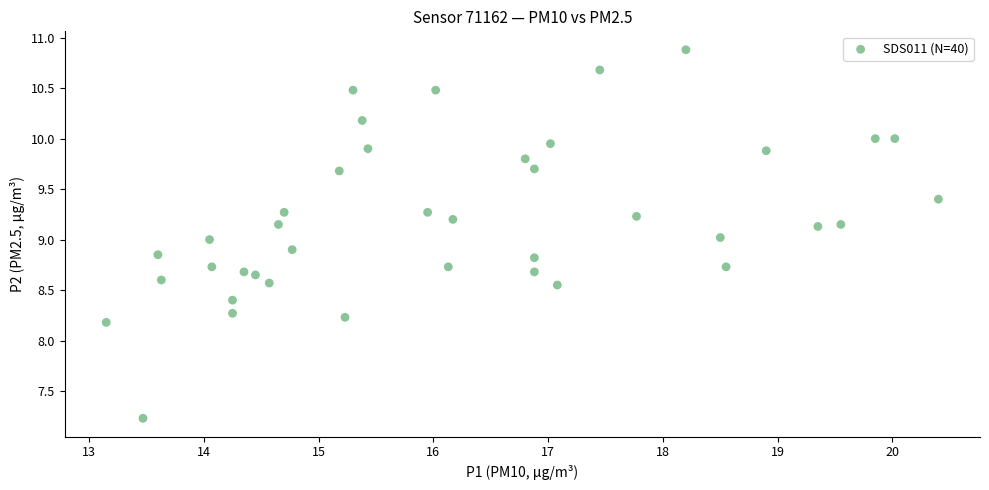

What is the range of X values (max minus min)?

7.2